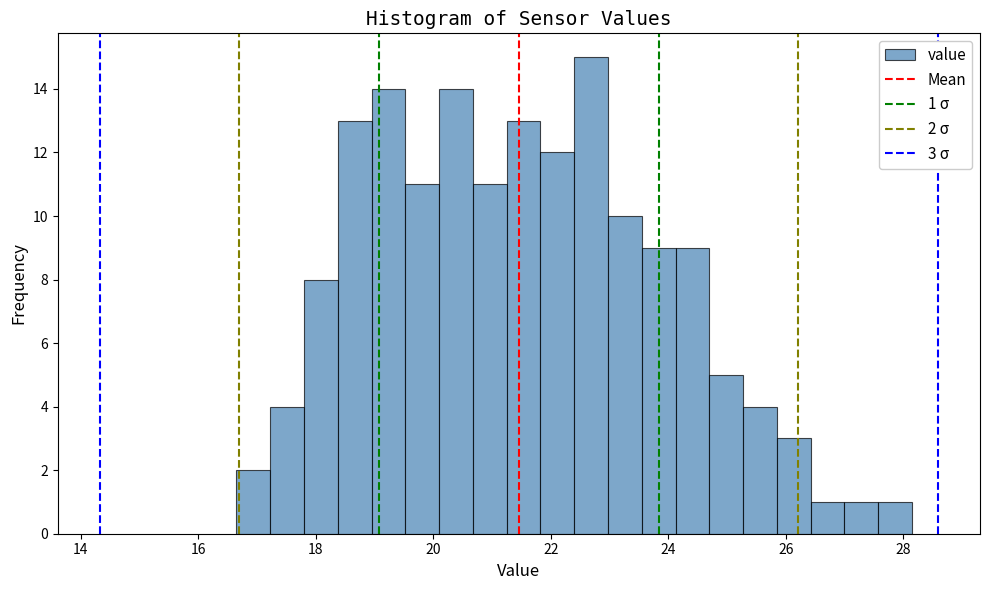

Read against the x-axis, roughly where is the centre of the tallest bar?

22.6